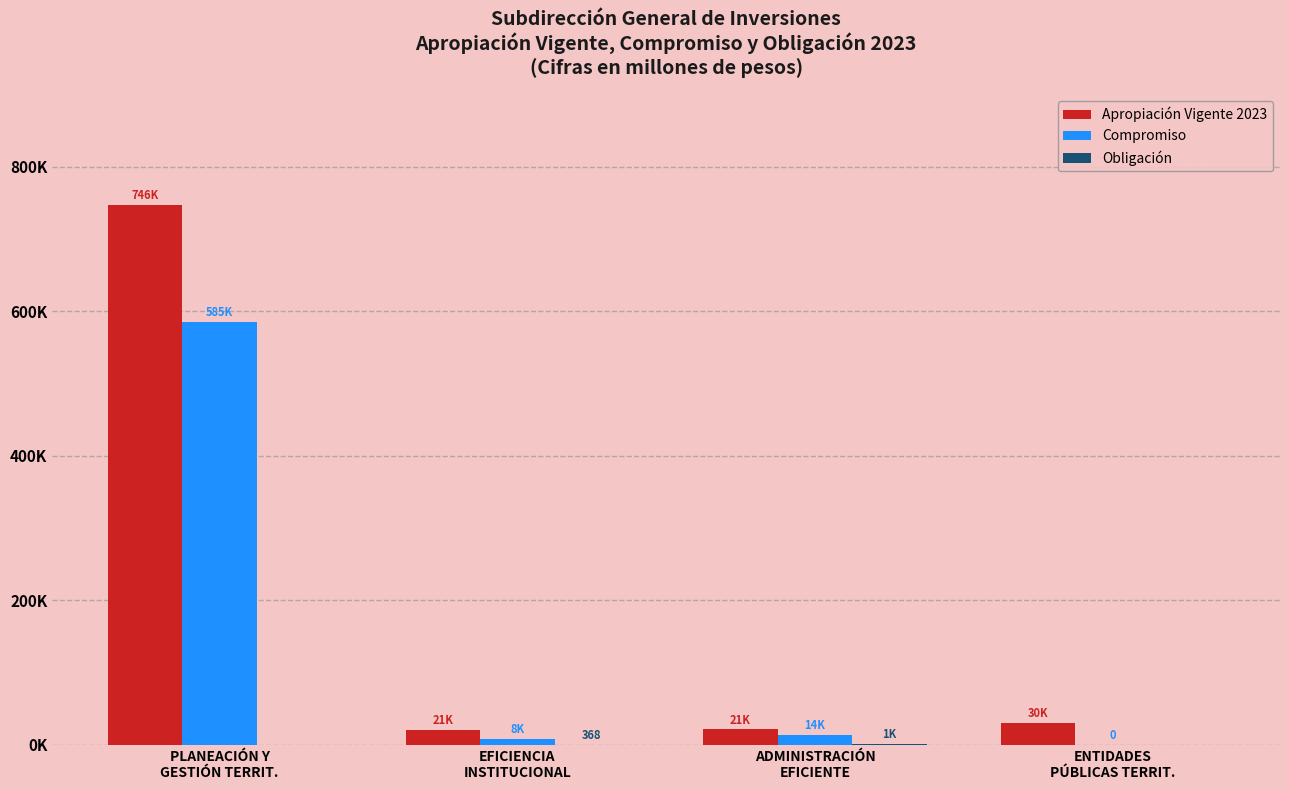

What is the maximum value shown in the chart?

746490.9